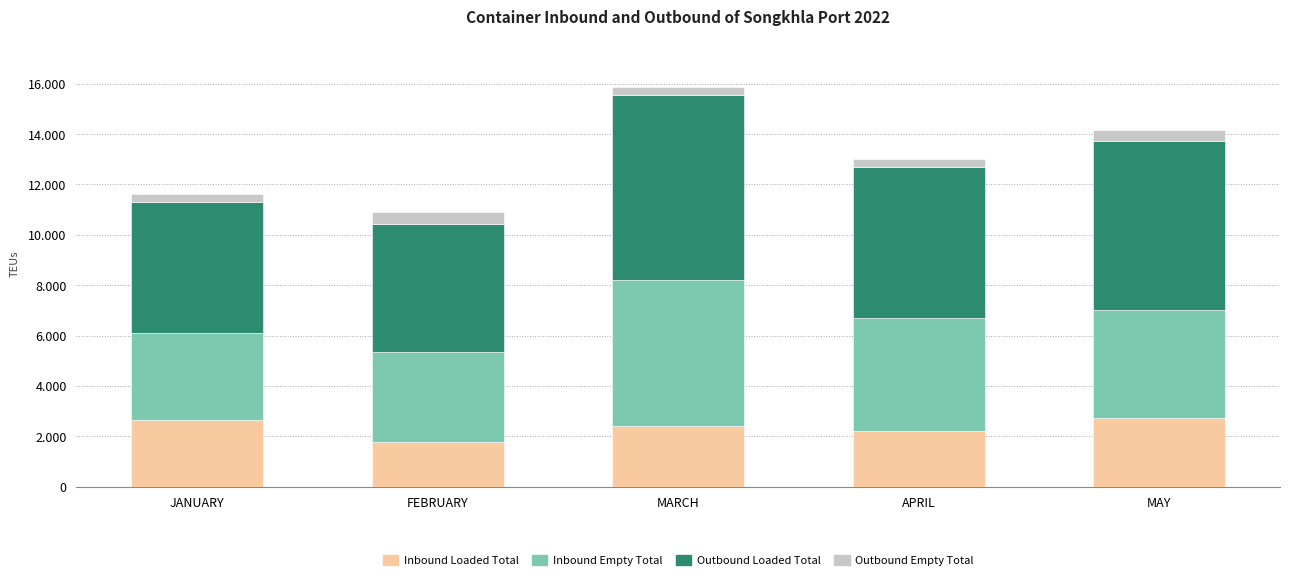

What is the value of the Inbound Loaded Total bar at the 4th from the left?

2205